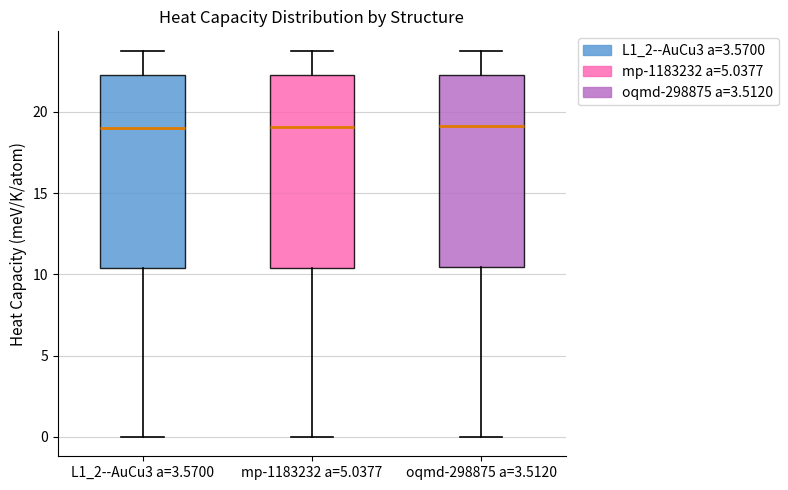

Reading left to right, read every box against the y-axis: the position of its median line, the range the box covers, and the ends of its whiskers. The values are not printed on the chart, so give them approximately, as read against the axis.

L1_2--AuCu3 a=3.5700: median 19.0, box 10.5 to 22.0, whiskers 0.0 to 23.5
mp-1183232 a=5.0377: median 19.0, box 10.5 to 22.5, whiskers 0.0 to 23.5
oqmd-298875 a=3.5120: median 19.0, box 10.5 to 22.5, whiskers 0.0 to 24.0